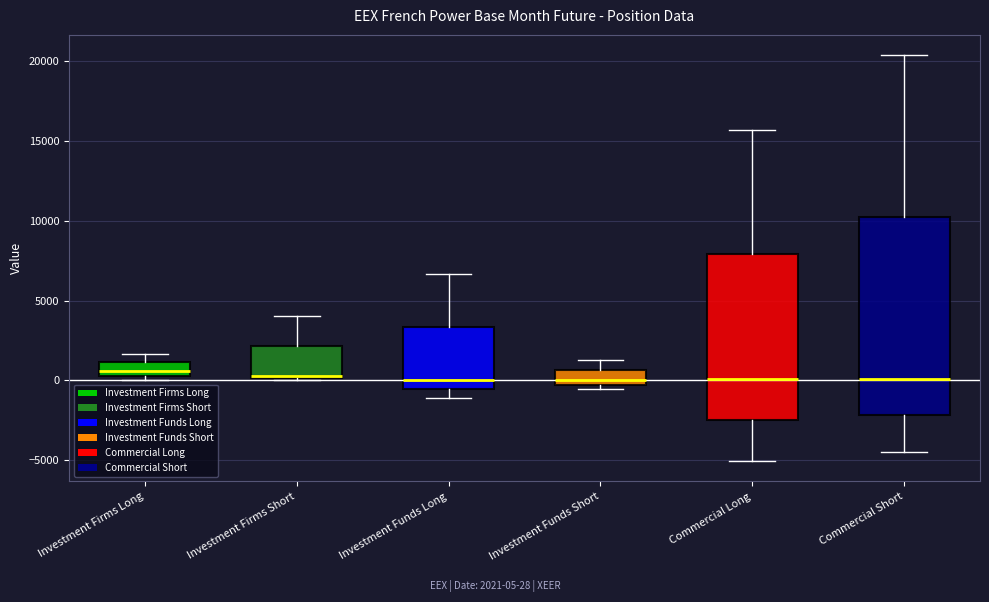

Where does the median line of the box for Investment Funds Short sit on the y-axis? The values are not printed on the chart, so give them approximately, as read against the axis.

0